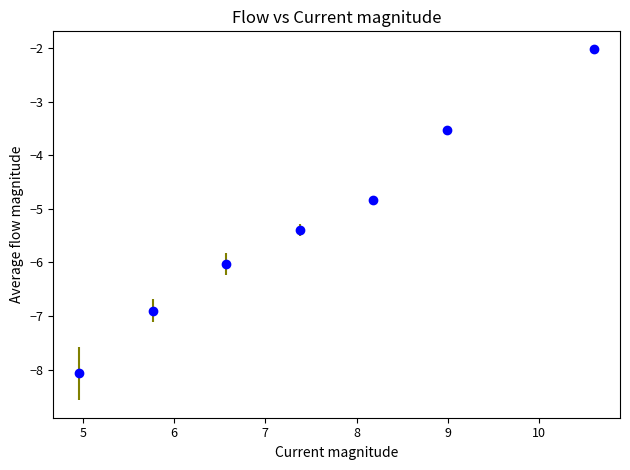

What is the difference between the second highest and minimum values?

4.5